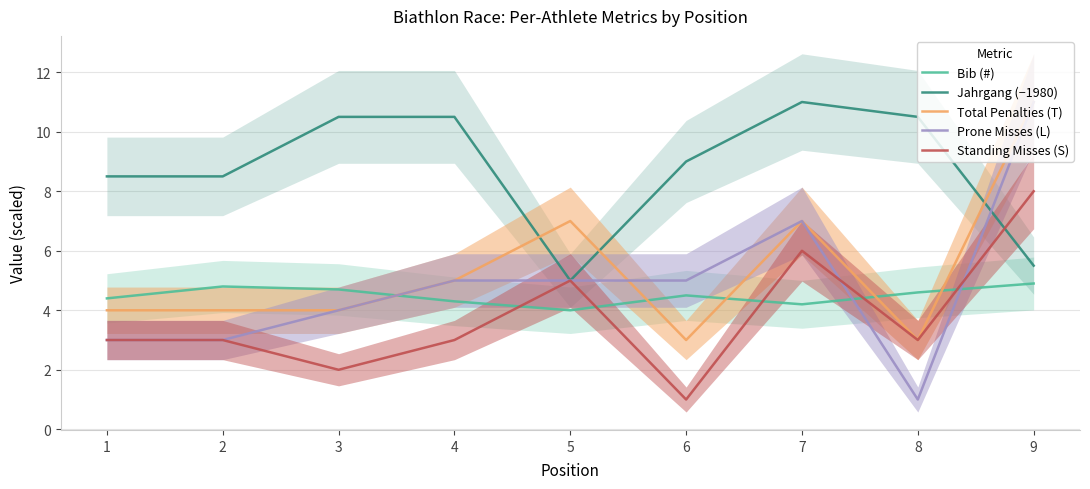

Does the chart have visible grid lines?

Yes